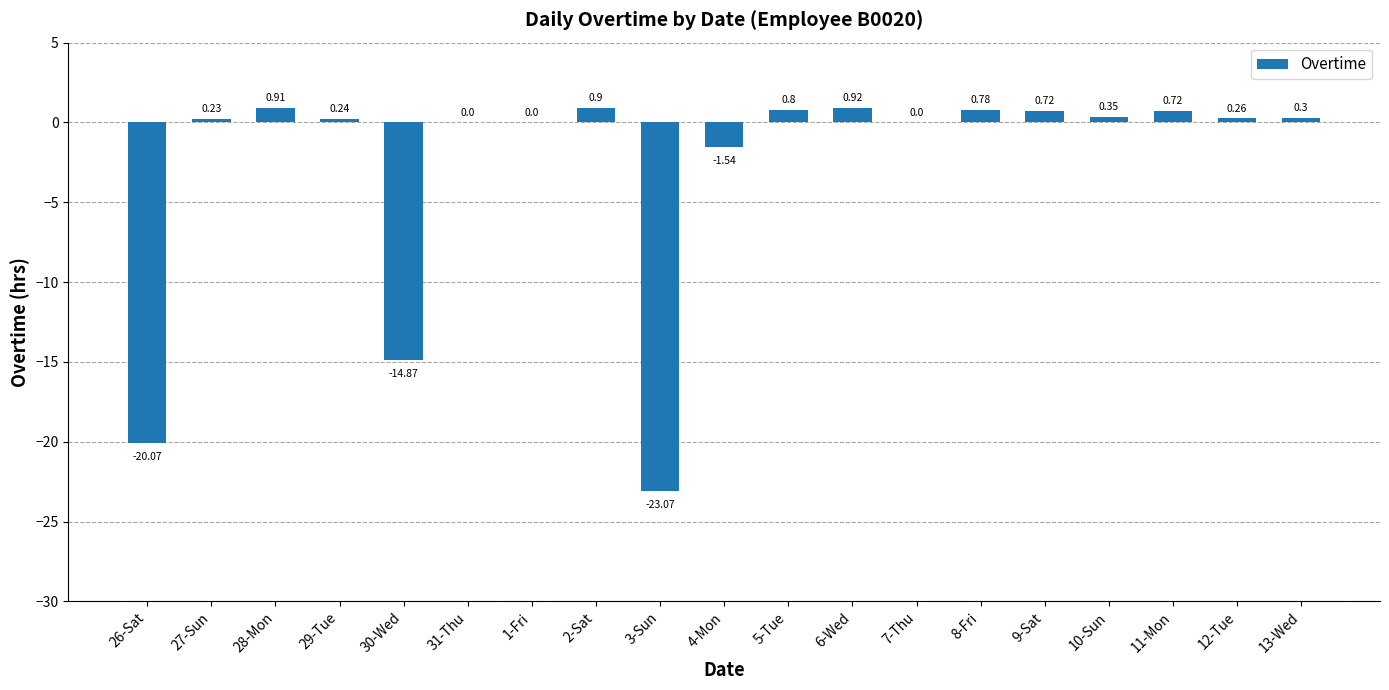

What is the sum of all values?

-52.4